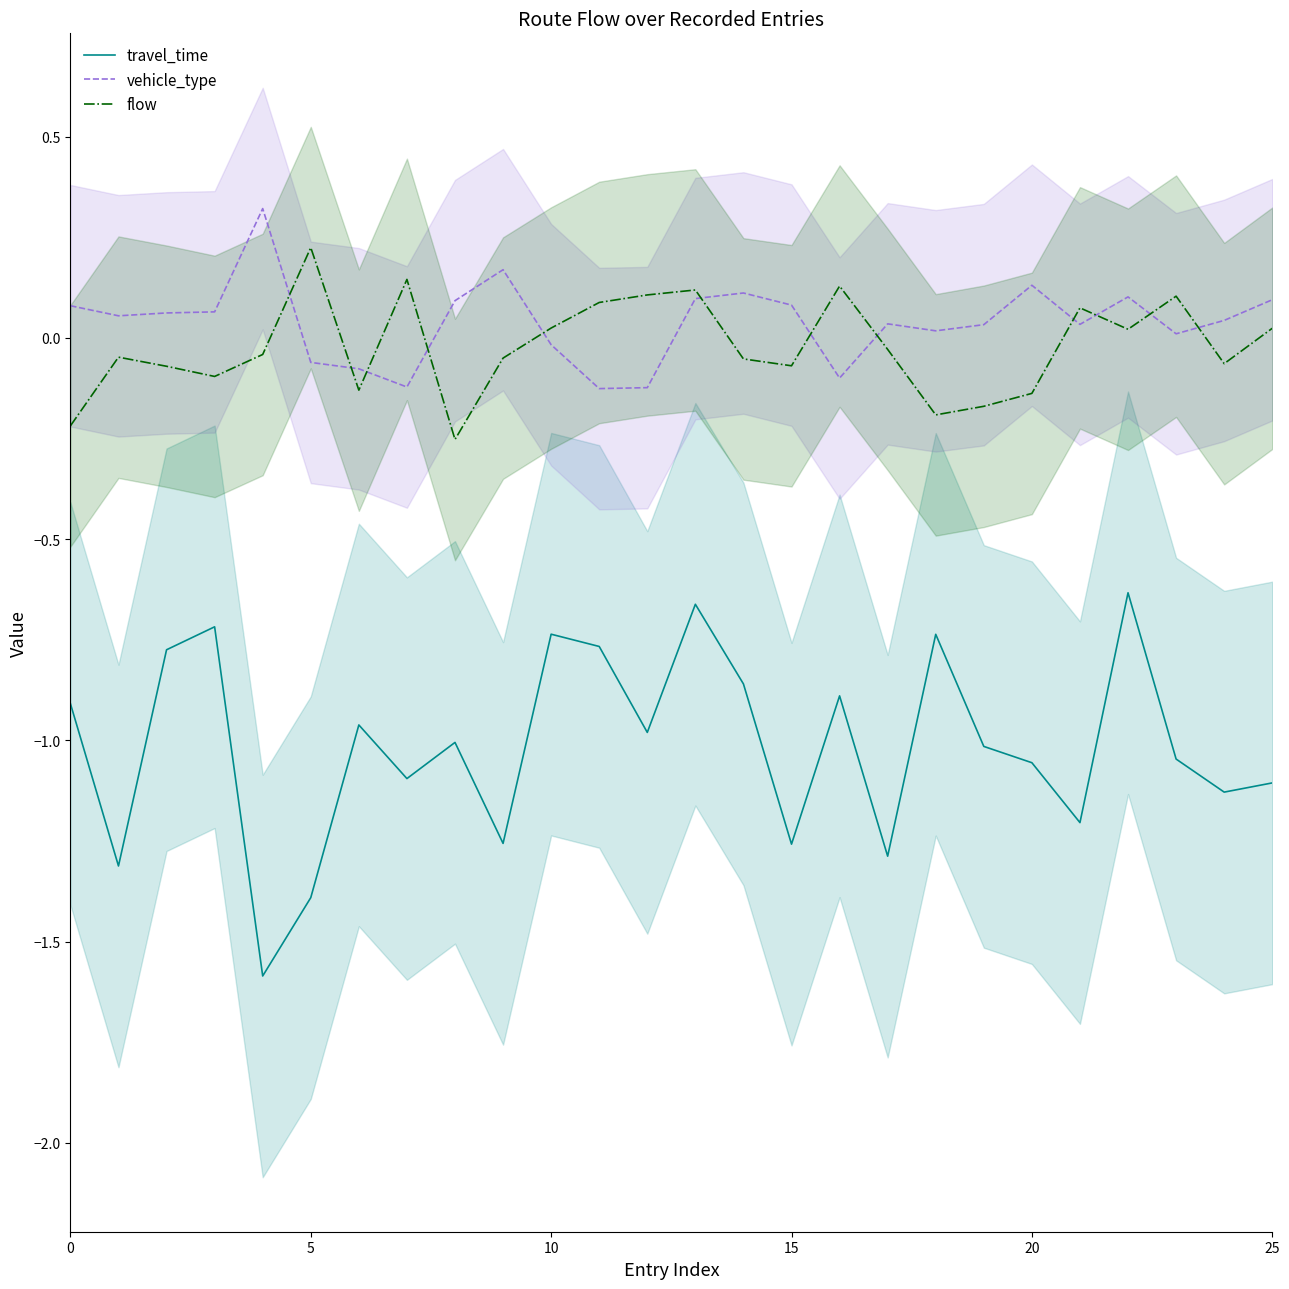

Reading right to left, transcribe all the data shown in this chart.

travel_time: -1.1	-1.1	-1.0	-0.6	-1.2	-1.1	-1.0	-0.7	-1.3	-0.9	-1.3	-0.9	-0.7	-1.0	-0.8	-0.7	-1.3	-1.0	-1.1	-1.0	-1.4	-1.6	-0.7	-0.8	-1.3	-0.9
vehicle_type: 0.1	0.0	0.0	0.1	0.0	0.1	0.0	0.0	0.0	-0.1	0.1	0.1	0.1	-0.1	-0.1	-0.0	0.2	0.1	-0.1	-0.1	-0.1	0.3	0.1	0.1	0.1	0.1
flow: 0.0	-0.1	0.1	0.0	0.1	-0.1	-0.2	-0.2	-0.0	0.1	-0.1	-0.1	0.1	0.1	0.1	0.0	-0.1	-0.3	0.1	-0.1	0.2	-0.0	-0.1	-0.1	-0.0	-0.2